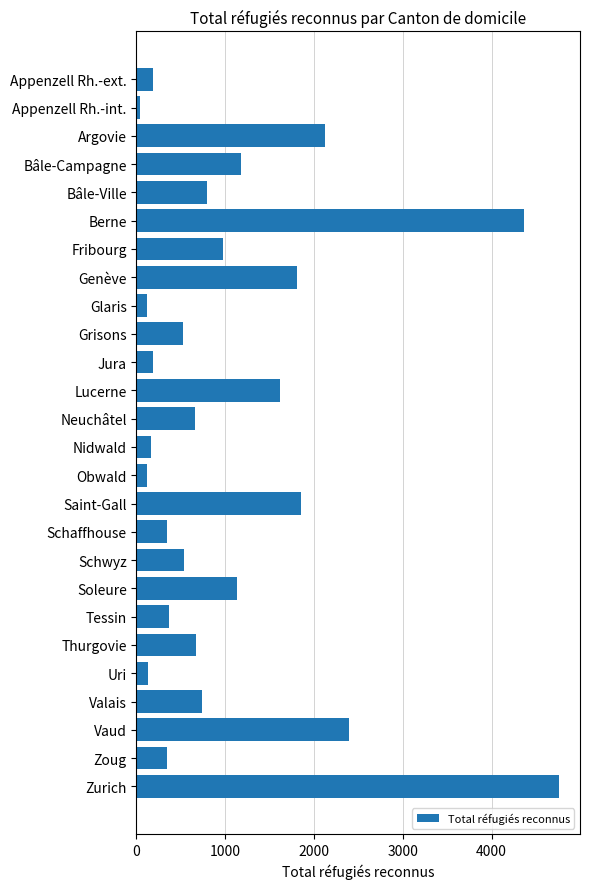

How many data points are less than 674?

13